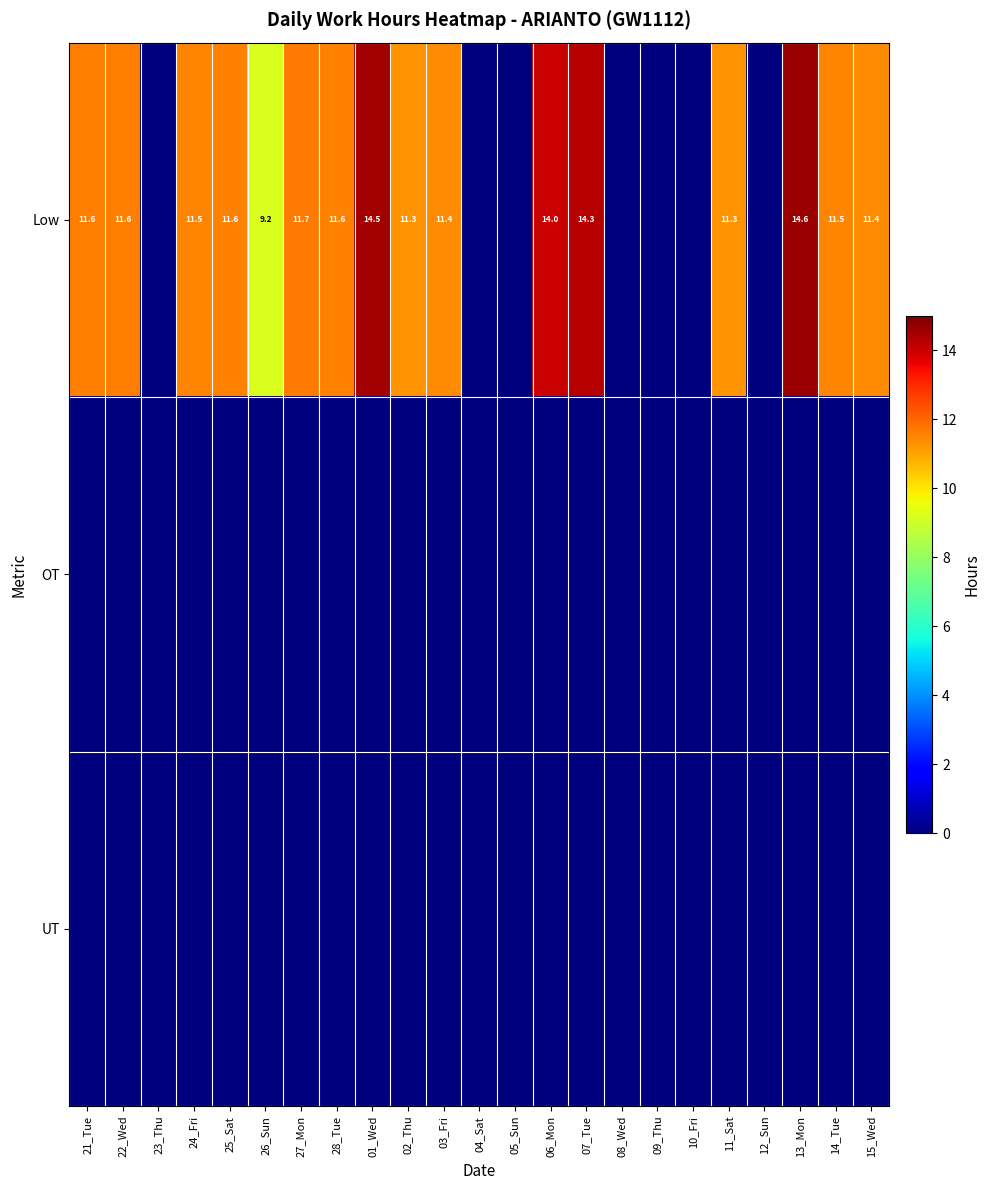

What is the difference between the highest and lowest values at 14_Tue?

11.5